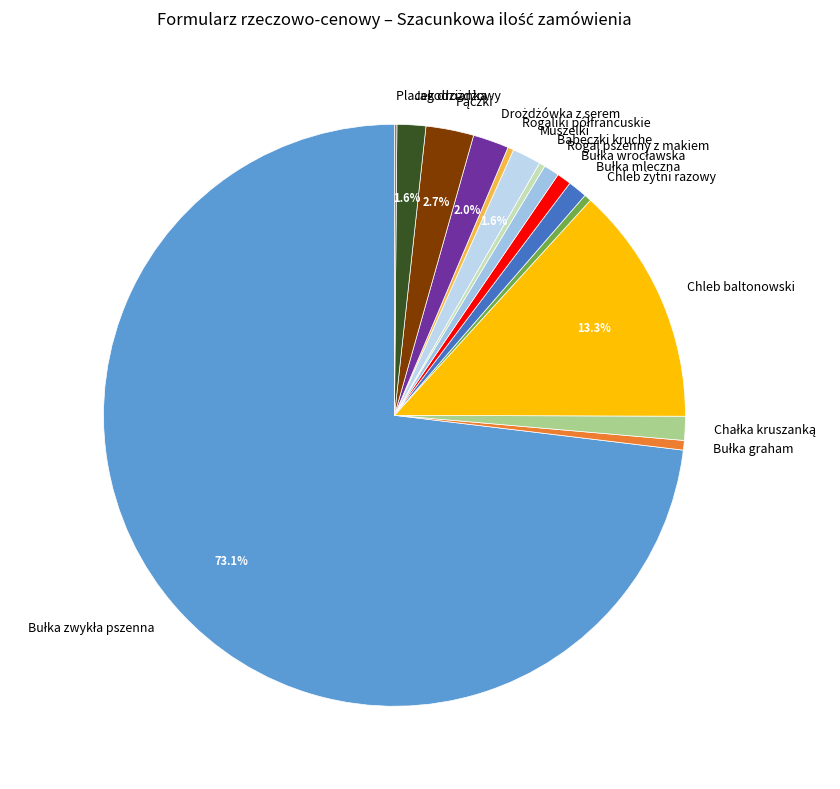

Does Rogal pszenny z makiem account for over 50% of the chart?

No